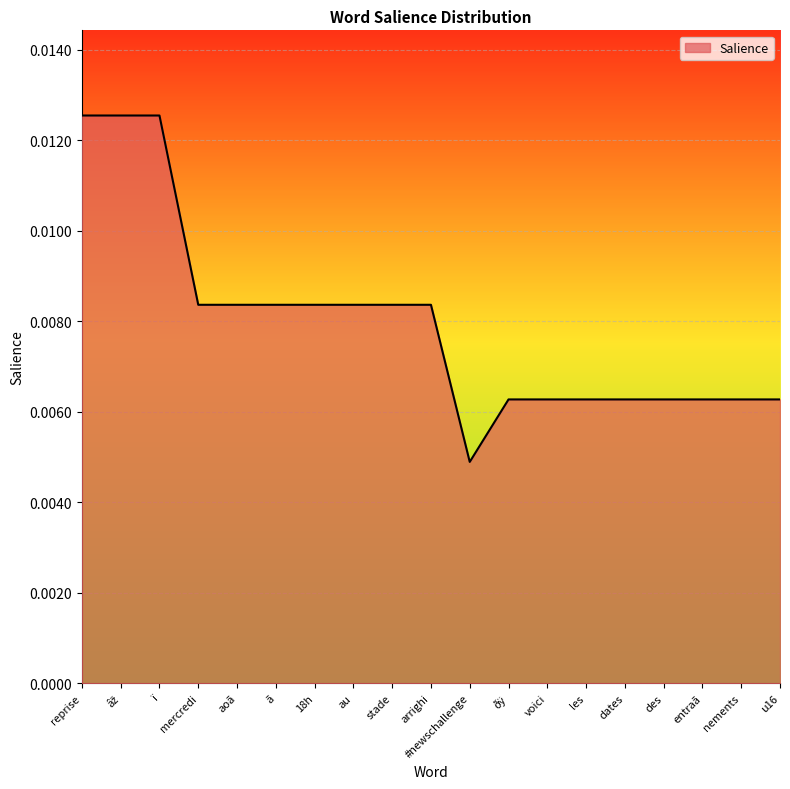

Which label corresponds to the smallest value in the chart?

#newschallenge